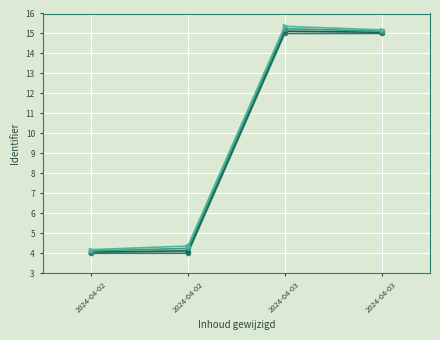

The value of Identifier (series 1) at 2024-04-03 is 15.0. True or false?

True